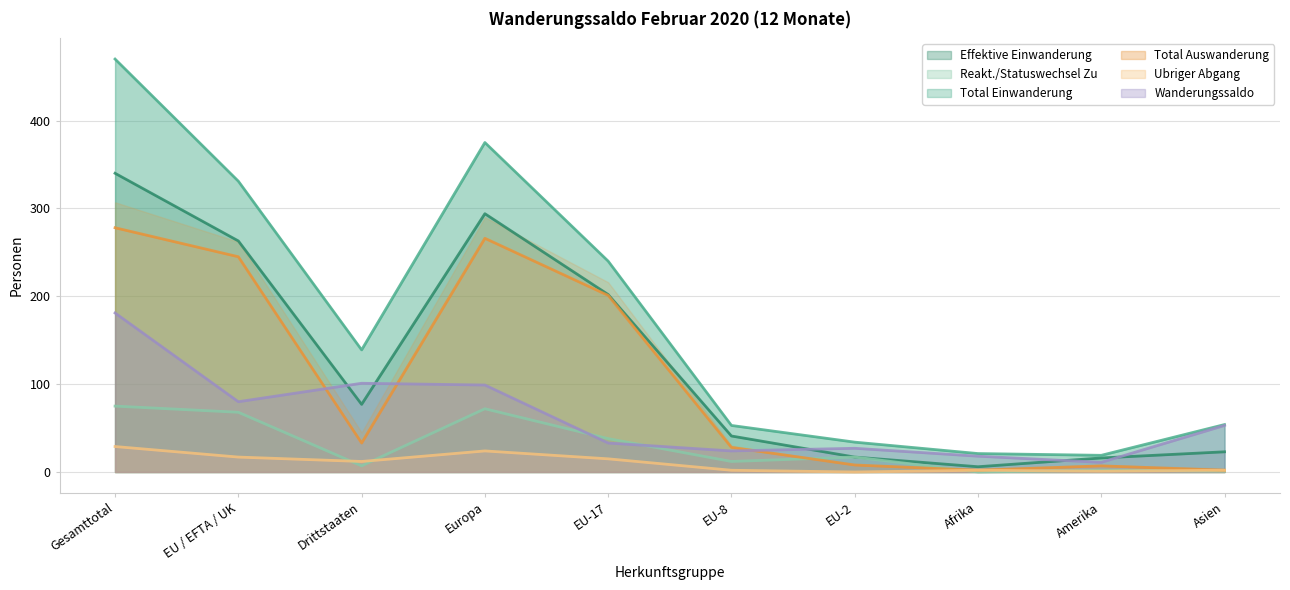

What is the label of the 10th point from the left?

Asien